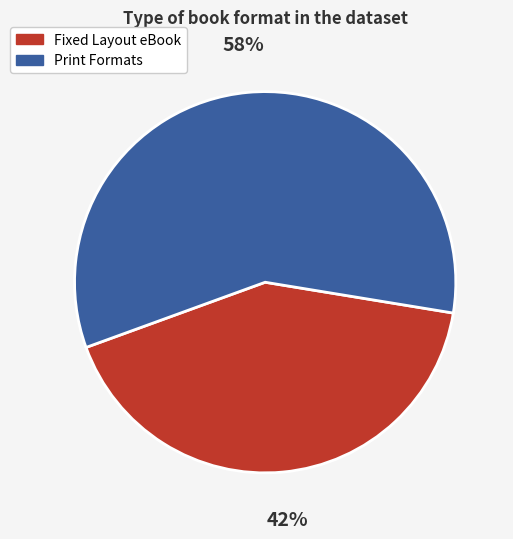

Is there any slice that represents more than half of the pie?

Yes